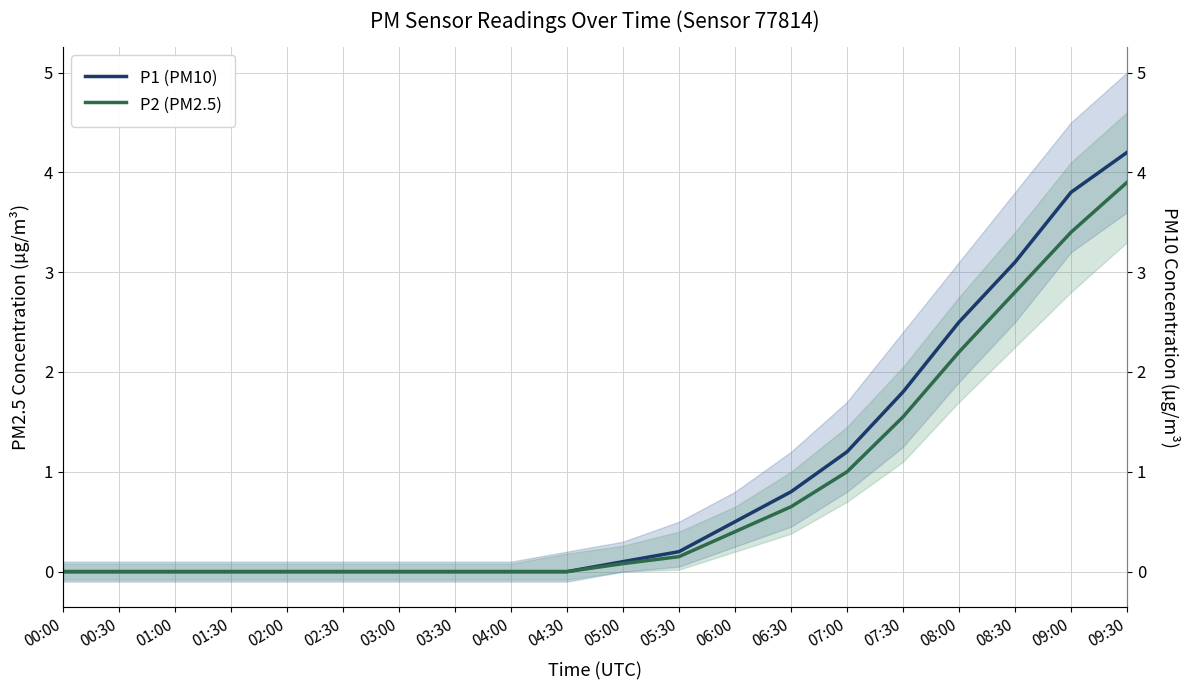

True or false: P2 (PM2.5) and P1 (PM10) cross at least once.

False